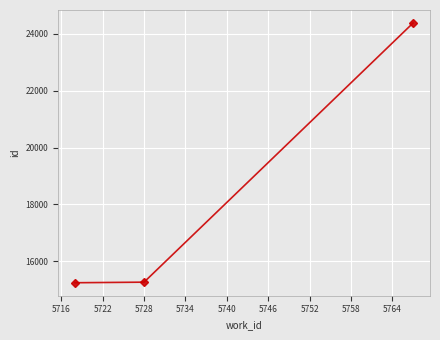

What is the average value?

18297